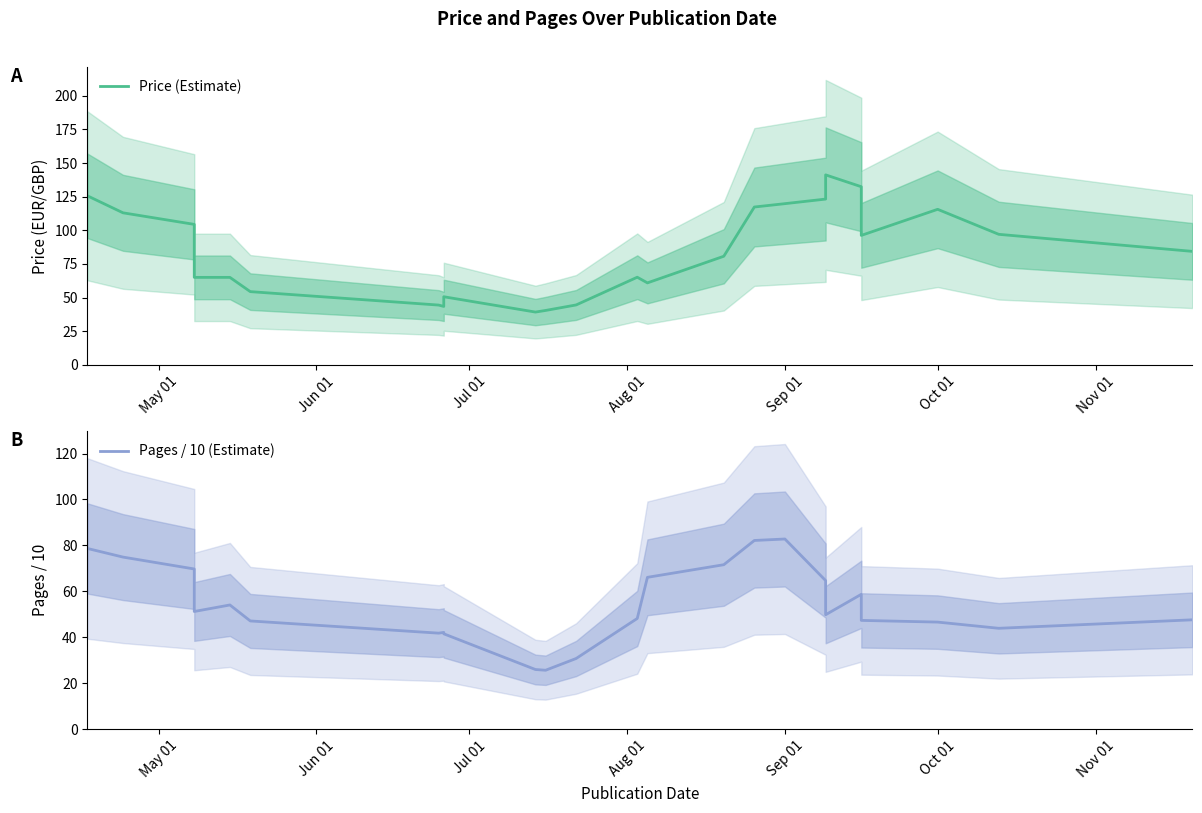

Is it true that Pages / 10 (Estimate) equals 124.4 at May 01?

False